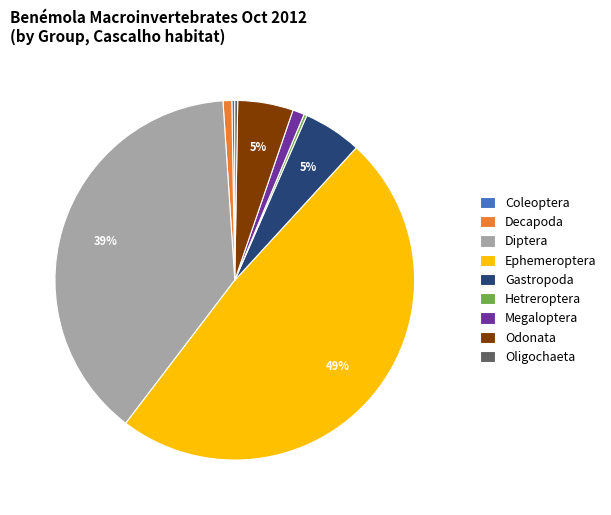

Between Diptera and Decapoda, which is larger?

Diptera